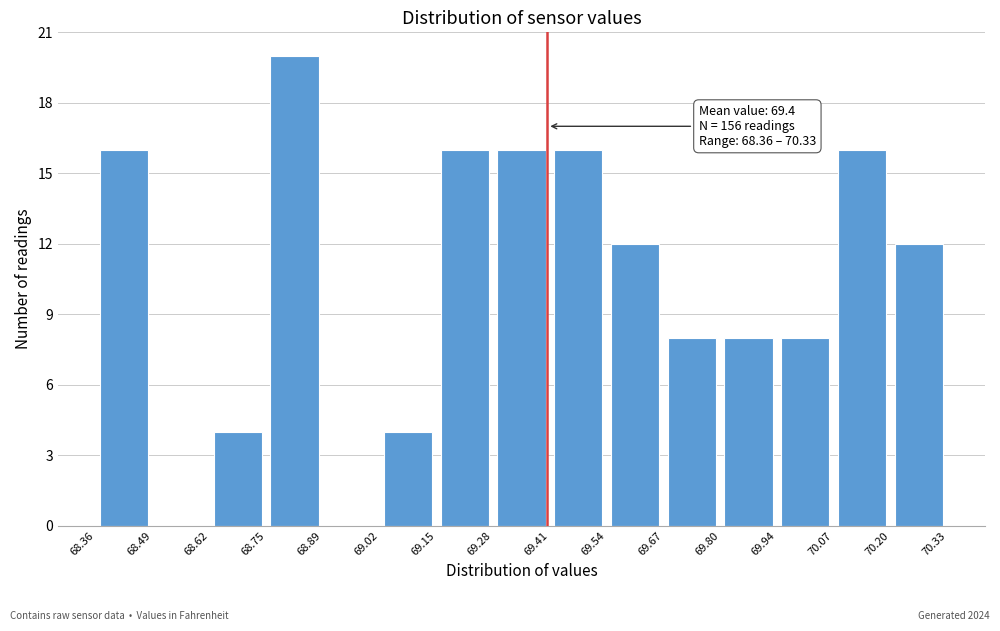

Which range on the x-axis has the tallest bar?

68.75 to 68.89